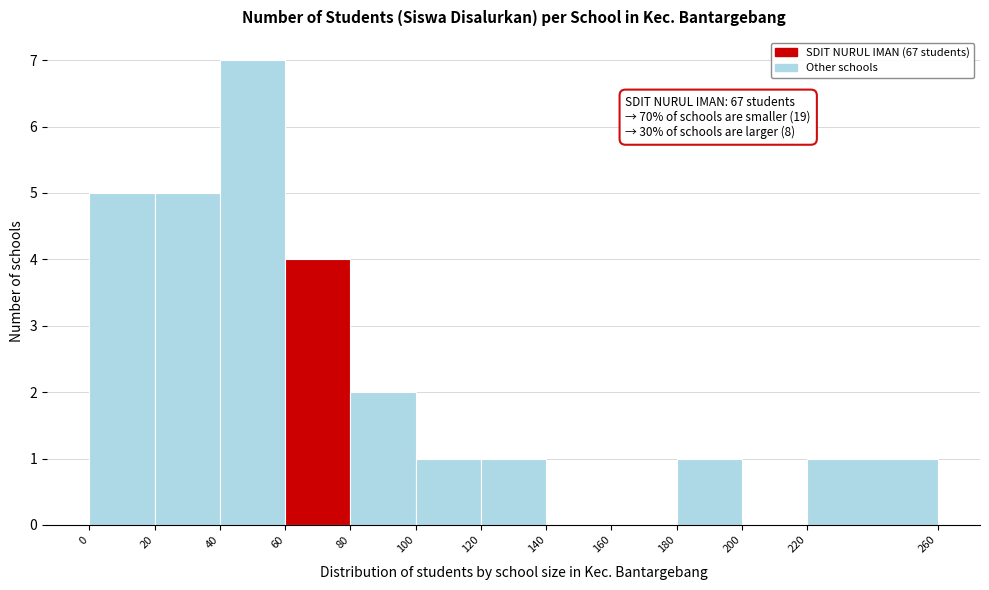

Which range on the x-axis has the tallest bar?

40 to 60